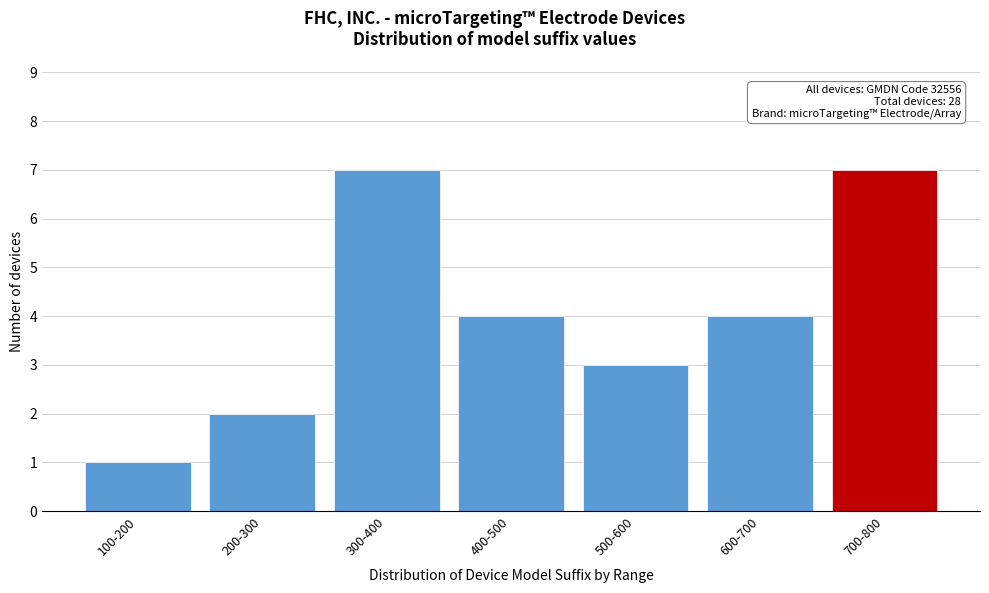

Reading left to right, list all the values displayed in this chart.

1	2	7	4	3	4	7